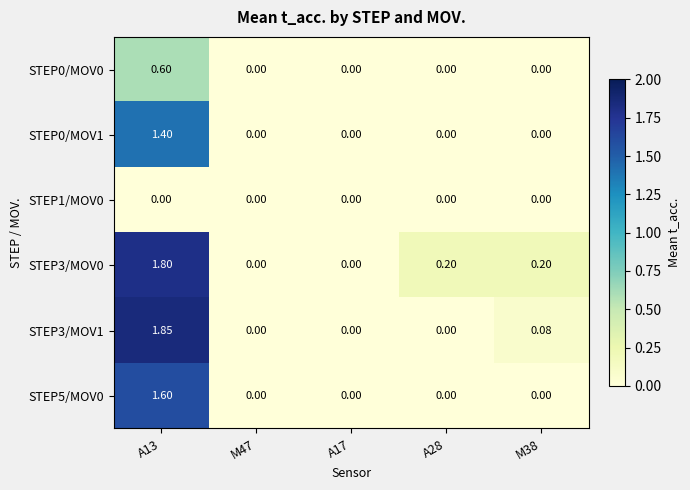

Reading right to left, what are all the values shown in this chart?

STEP0/MOV0: M38=0.0	A28=0.0	A17=0.0	M47=0.0	A13=0.6
STEP0/MOV1: M38=0.0	A28=0.0	A17=0.0	M47=0.0	A13=1.4
STEP1/MOV0: M38=0.0	A28=0.0	A17=0.0	M47=0.0	A13=0.0
STEP3/MOV0: M38=0.2	A28=0.2	A17=0.0	M47=0.0	A13=1.8
STEP3/MOV1: M38=0.1	A28=0.0	A17=0.0	M47=0.0	A13=1.9
STEP5/MOV0: M38=0.0	A28=0.0	A17=0.0	M47=0.0	A13=1.6